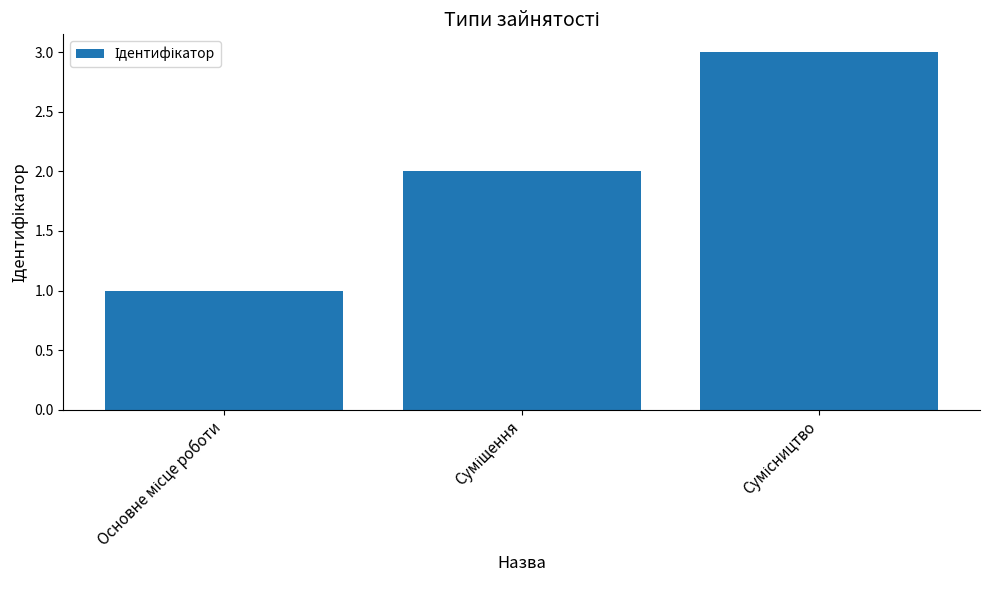

What is the sum of all values?

6